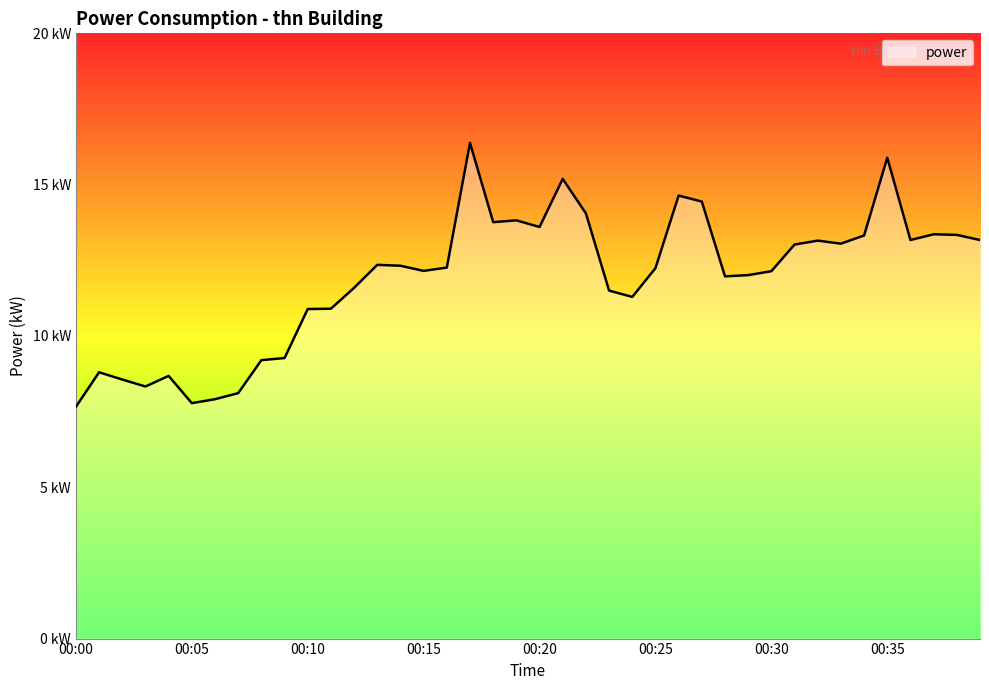

Is this an area chart (filled region under the line)?

Yes